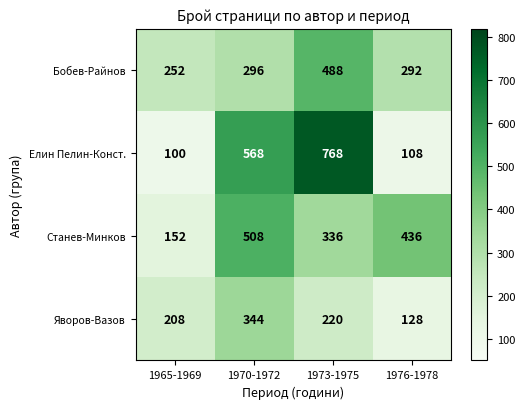

At which label is Станев-Минков closest to 330?

1973-1975